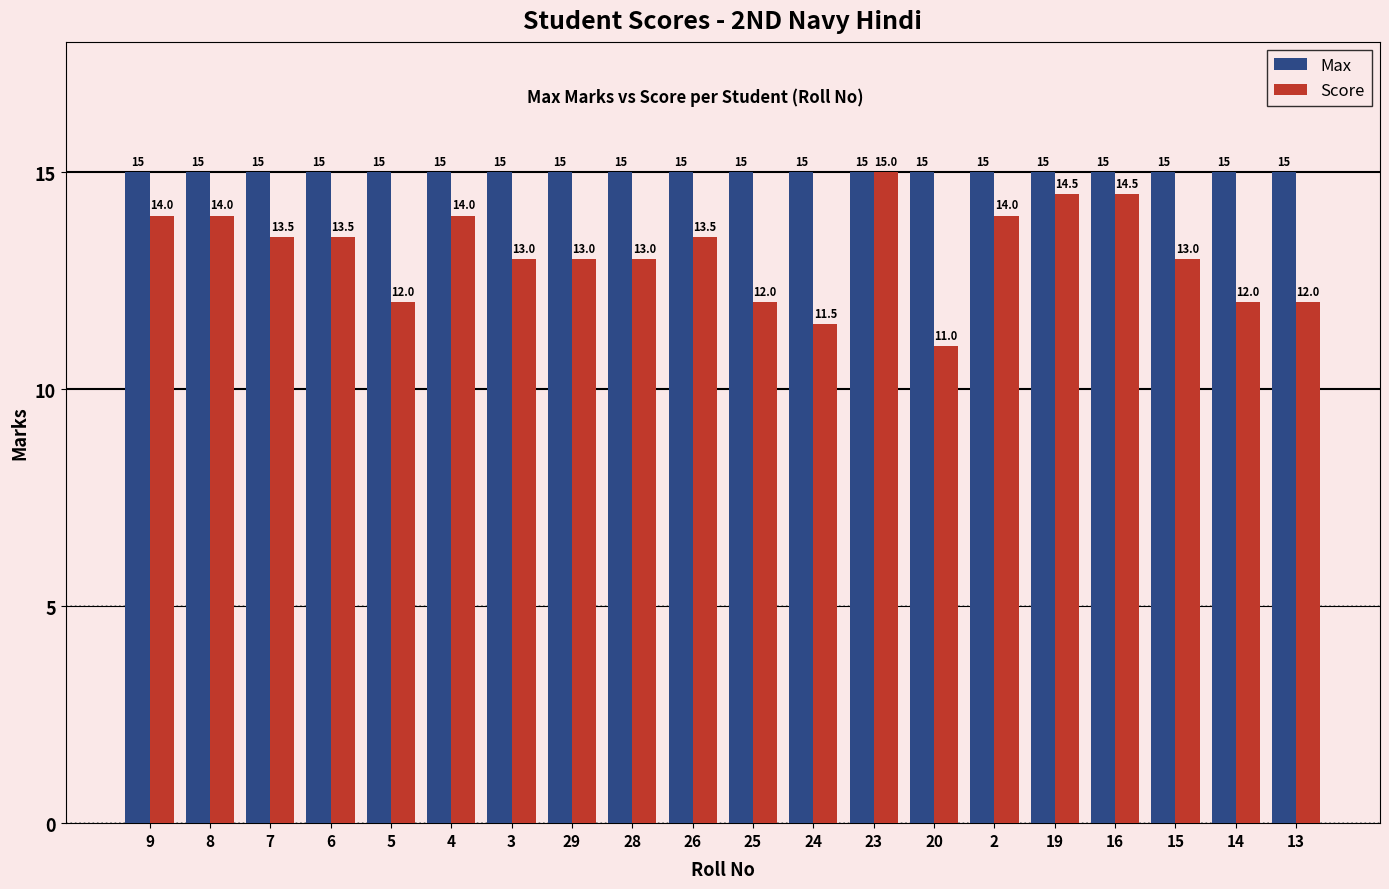

What value does the Max series have at 14?

15.0